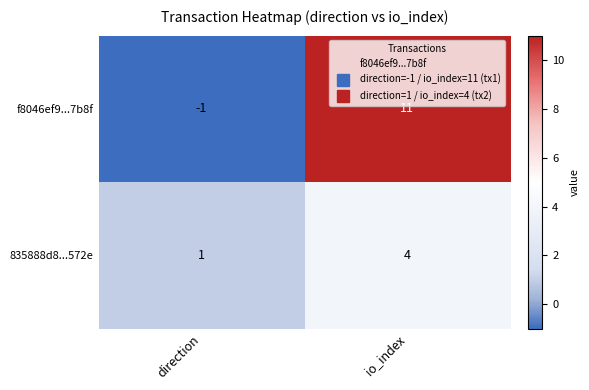

List the series in order of their peak value, lowest first.

835888d8...572e, f8046ef9...7b8f